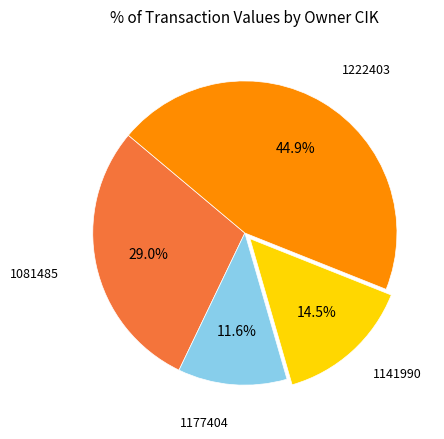

Is there a majority slice in this chart?

No